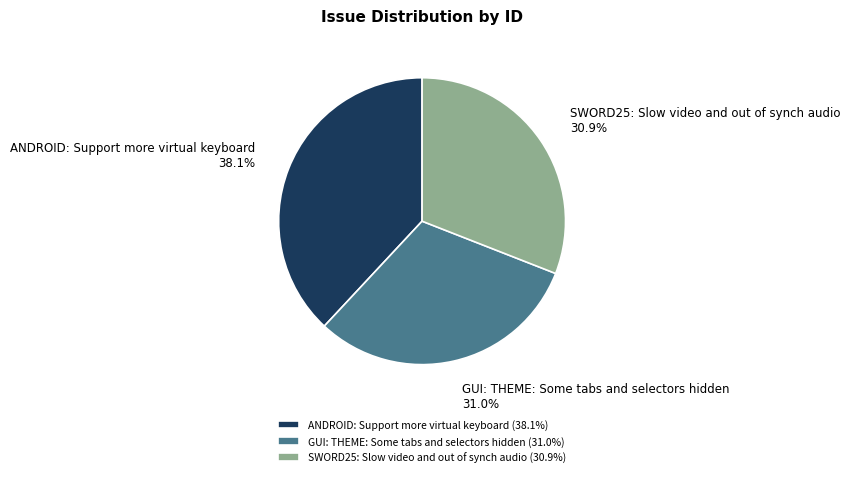

Count the number of slices in the pie.

3